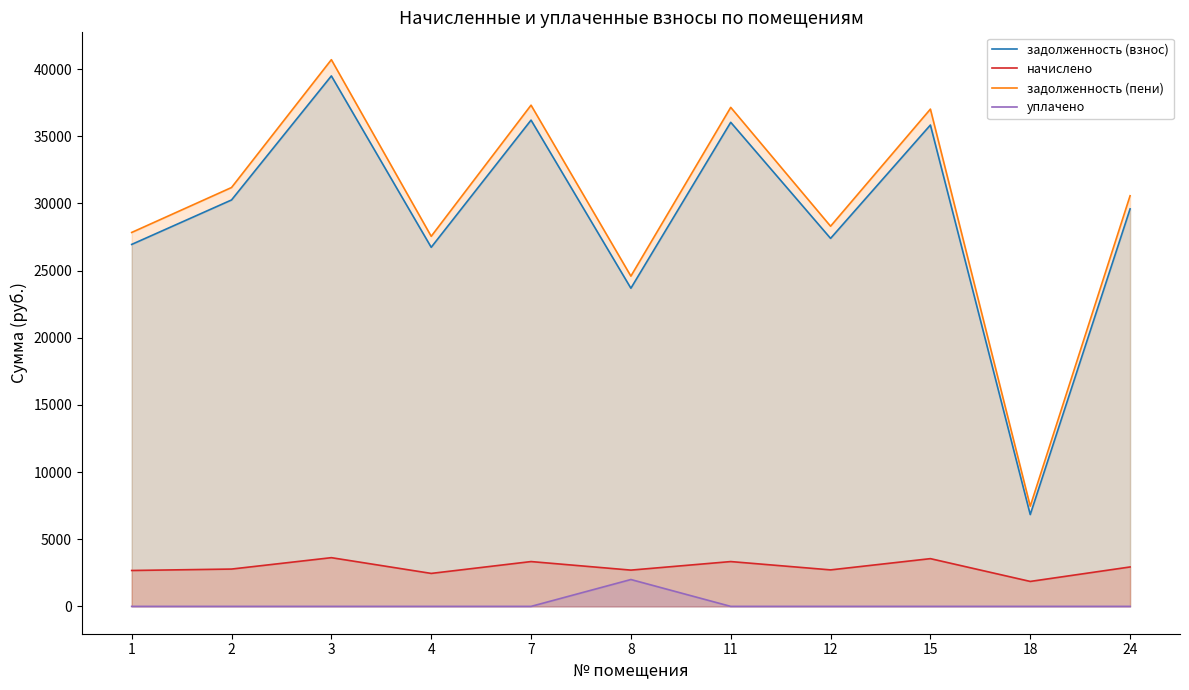

How many lines are shown in the chart?

4